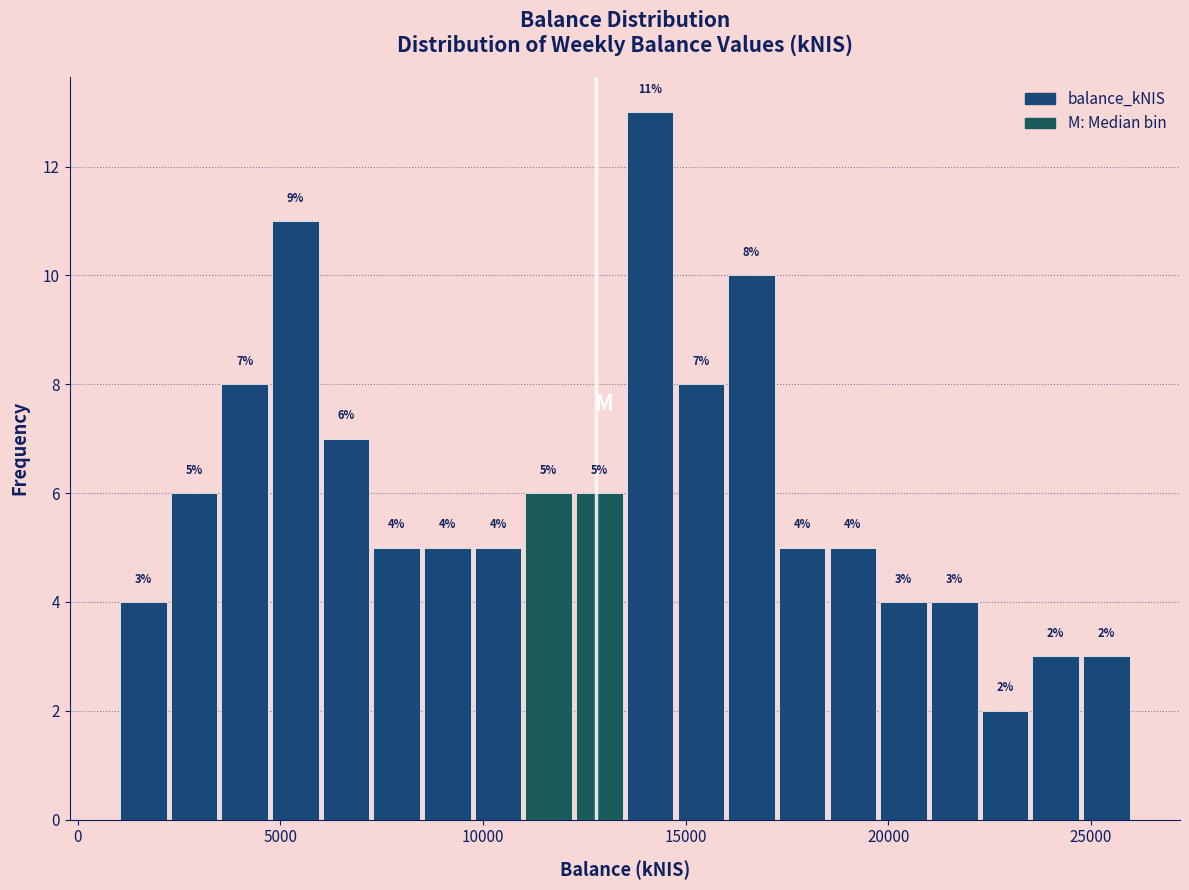

Around what value on the x-axis is the tallest bar? Give the approximate position of its centre, as read against the axis.

14000